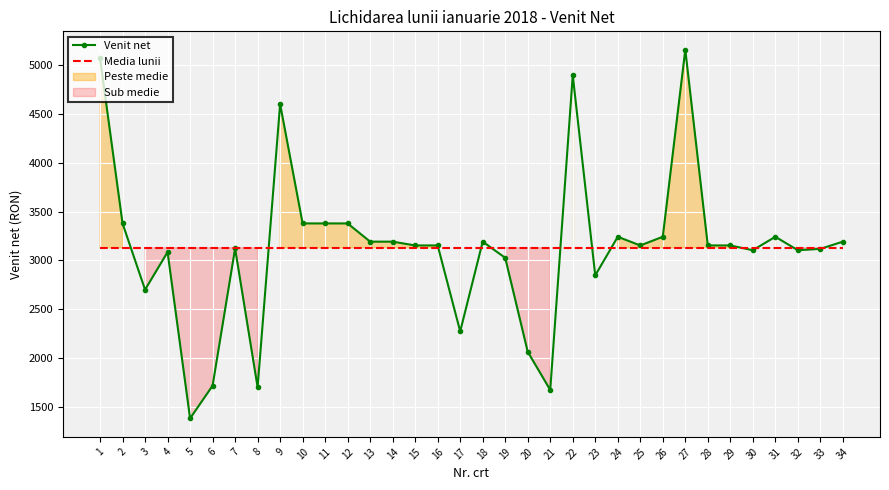

How many interior local peaks does the Venit net series have?

8